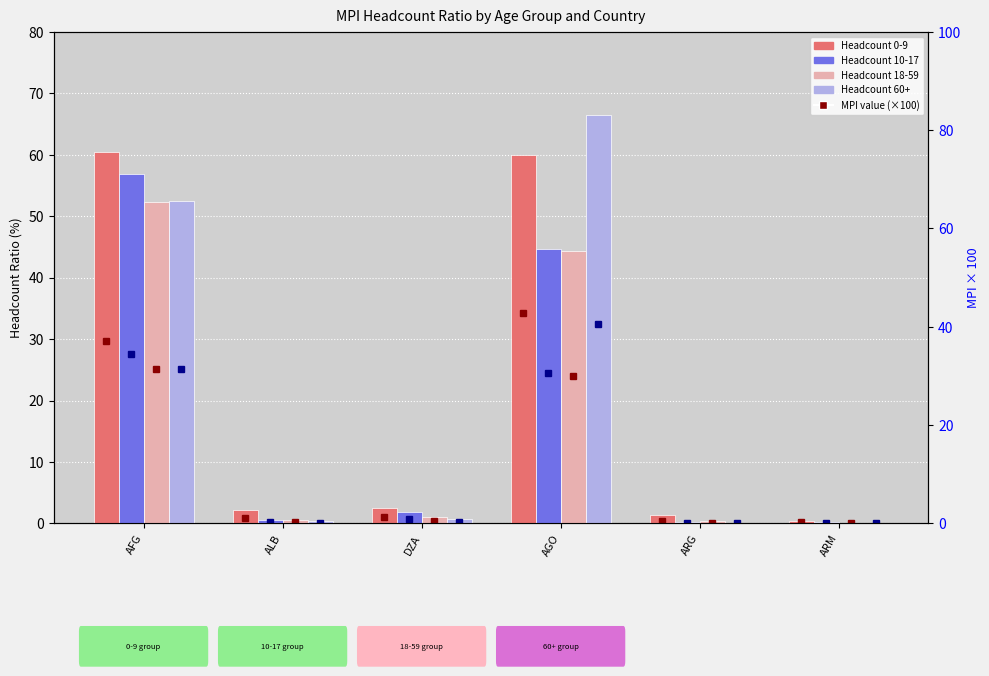

What is the spread (max minus min) of values at DZA?

1.8